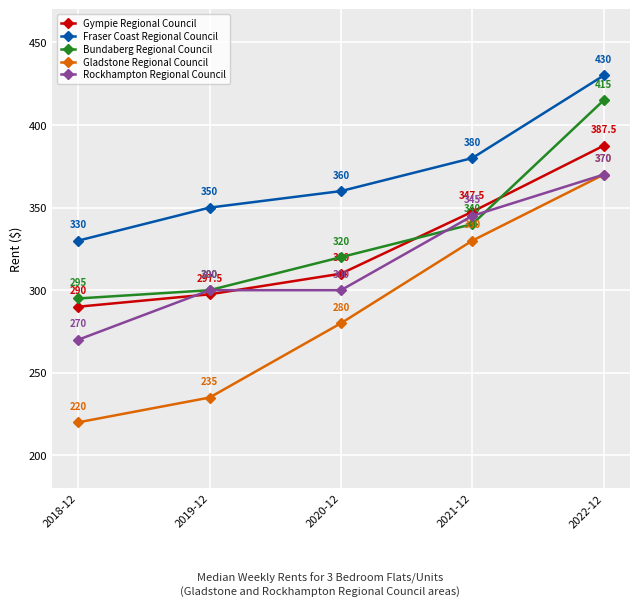

Which category has the highest value in the Gympie Regional Council series?

2022-12